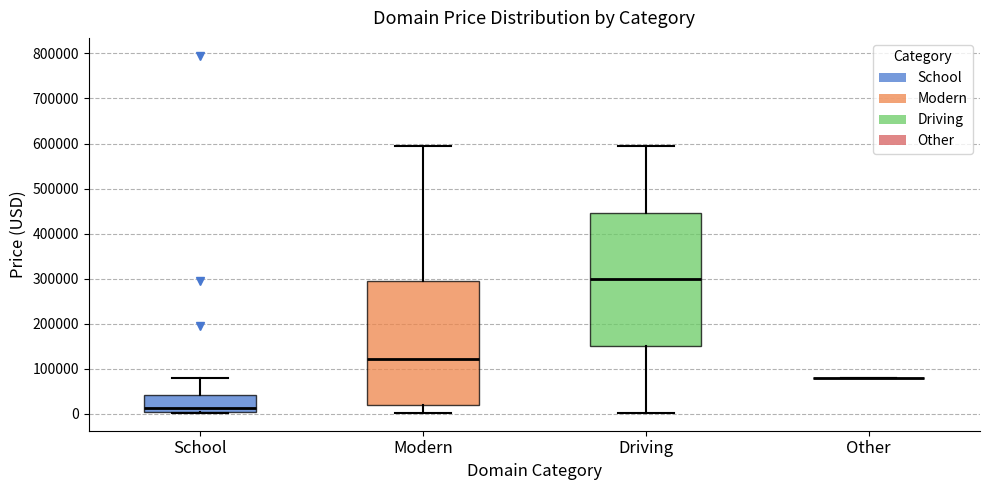

Reading left to right, read every box against the y-axis: the position of its median line, the range the box covers, and the ends of its whiskers. The values are not printed on the chart, so give them approximately, as read against the axis.

School: median 10000, box 0 to 40000, whiskers 0 to 80000
Modern: median 120000, box 20000 to 290000, whiskers 0 to 590000
Driving: median 300000, box 150000 to 450000, whiskers 0 to 590000
Other: box collapsed to a line at 80000, whiskers 80000 to 80000